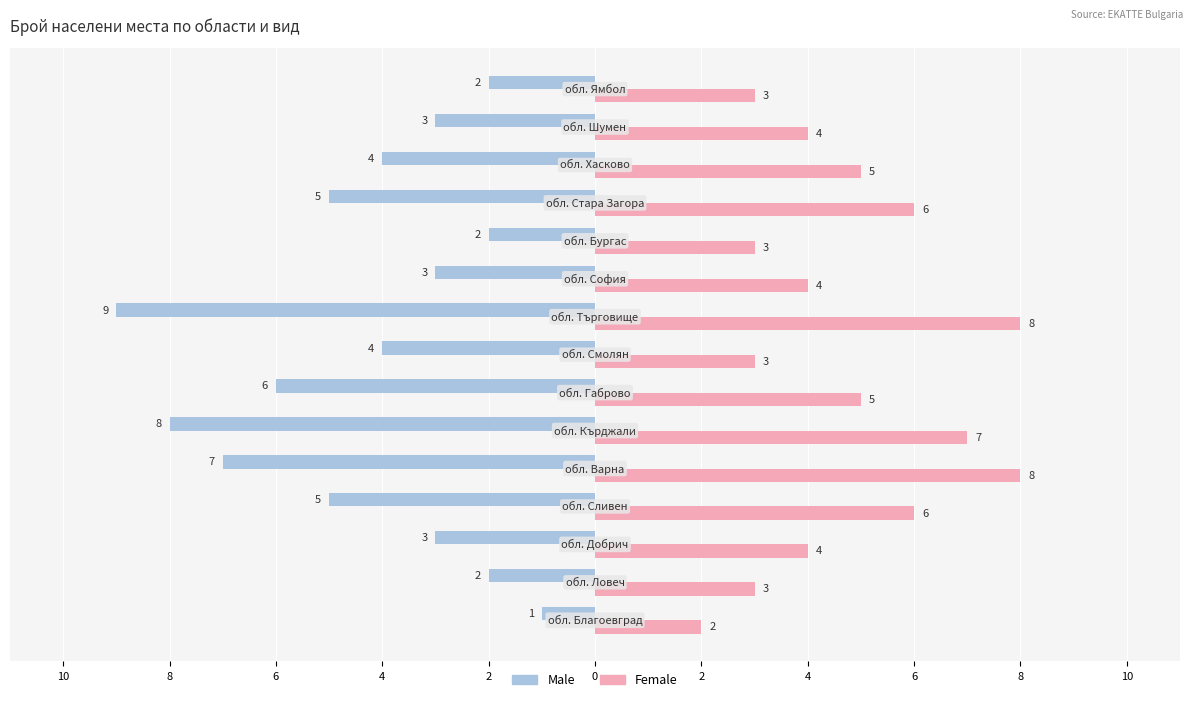

What are all the series names shown in the legend?

Male, Female